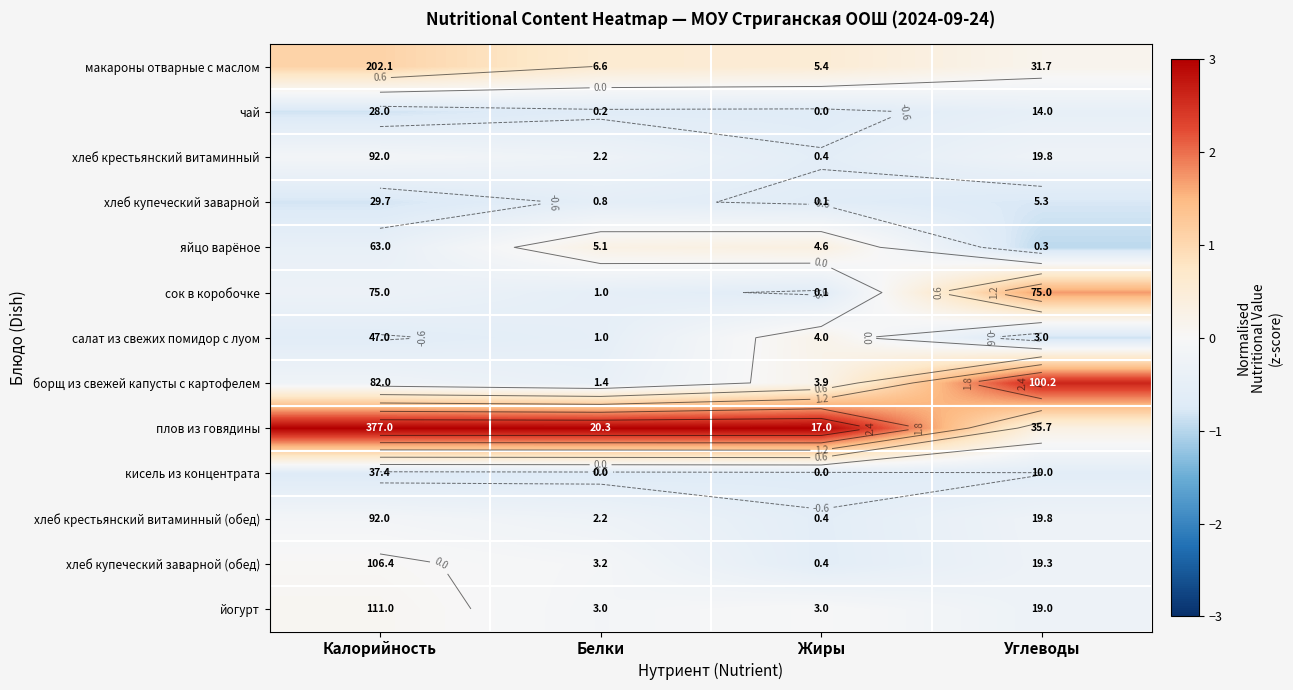

Between Белки and Калорийность, which is larger?

Калорийность